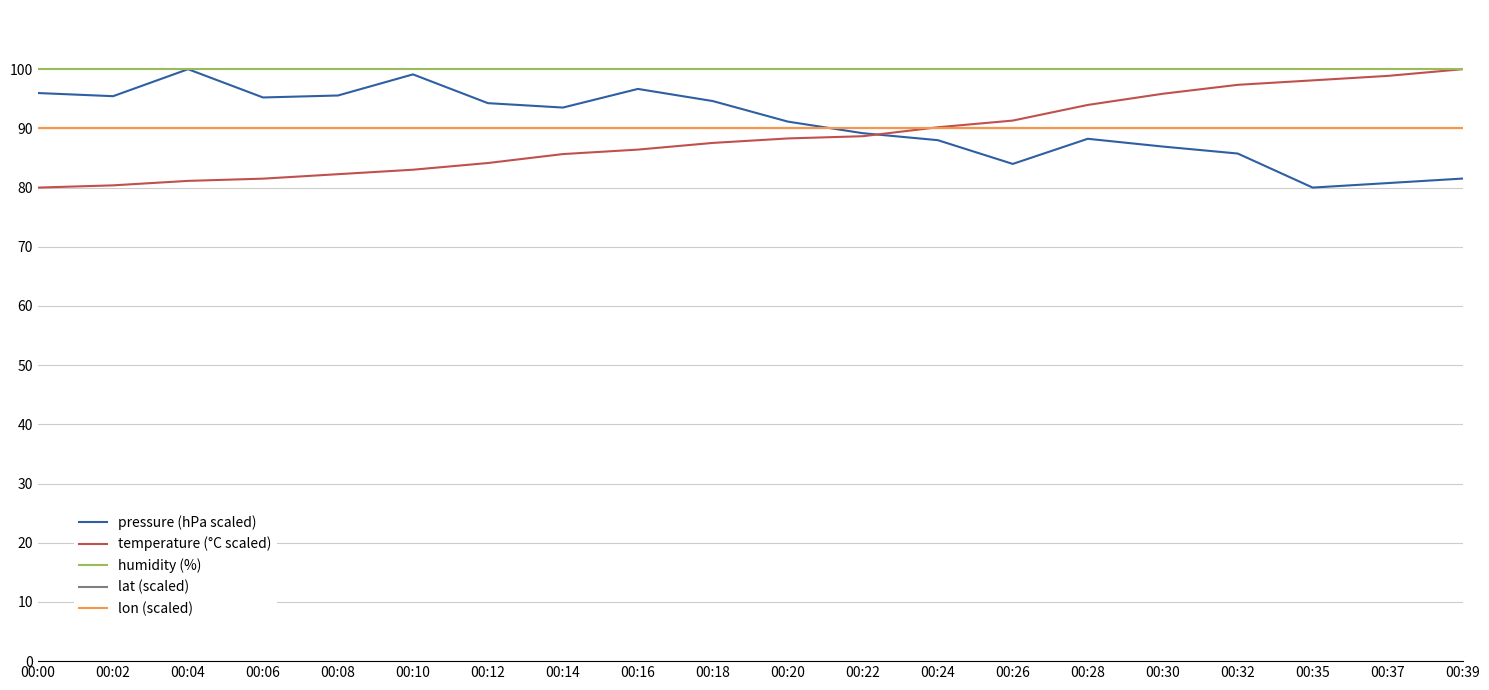

True or false: pressure (hPa scaled) has more than 2 points higher than both neighbors.

True